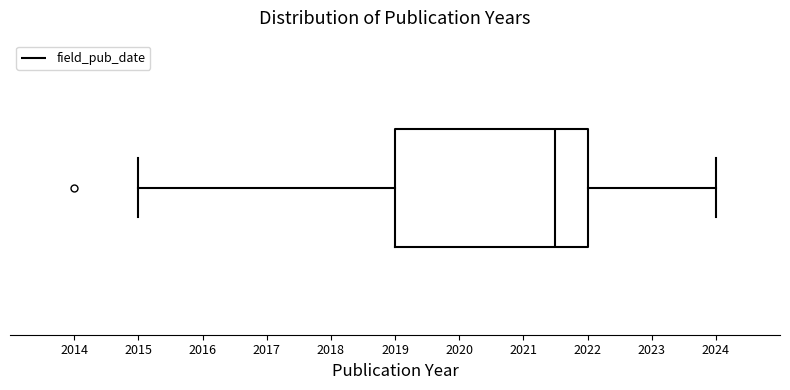

Where does the median line of the box sit on the x-axis? The values are not printed on the chart, so give them approximately, as read against the axis.

2021.5